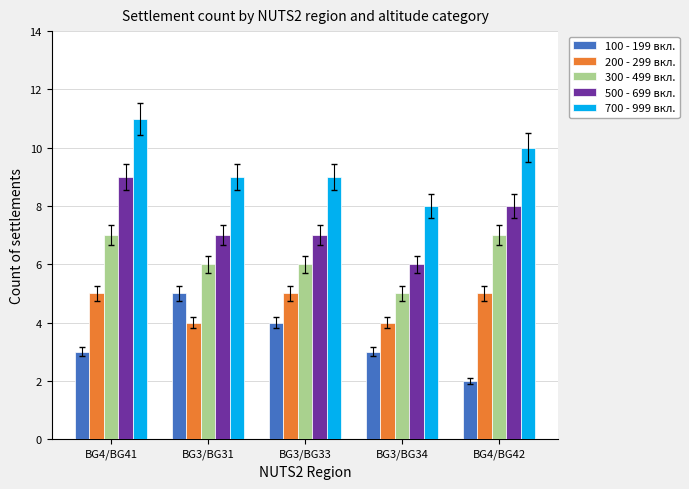

True or false: 300 - 499 вкл. has a value of 7 at BG4/BG41.

True